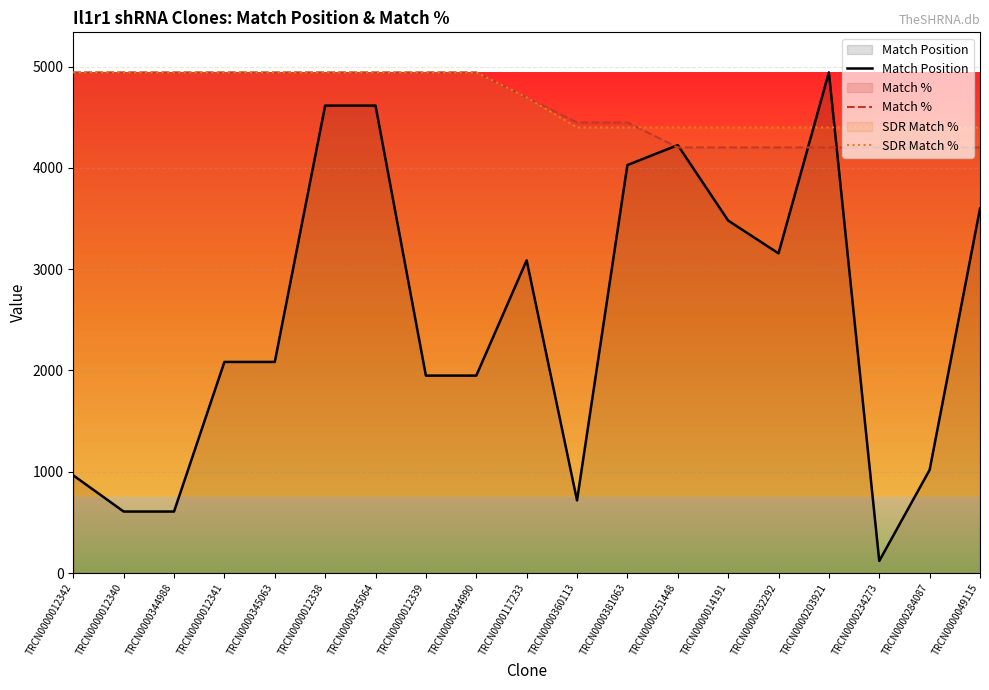

What is the value of the Match % point at the 3rd from the left?

4943.0